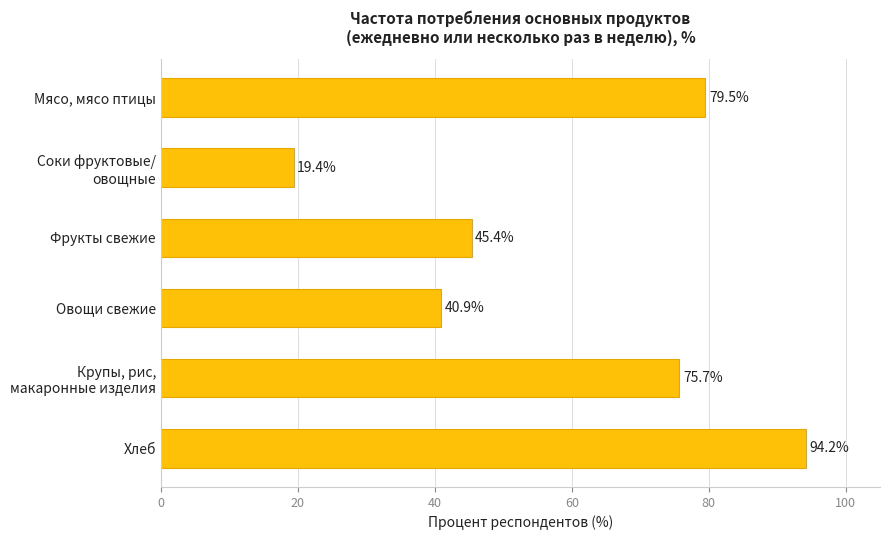

What is the maximum value shown in the chart?

94.2